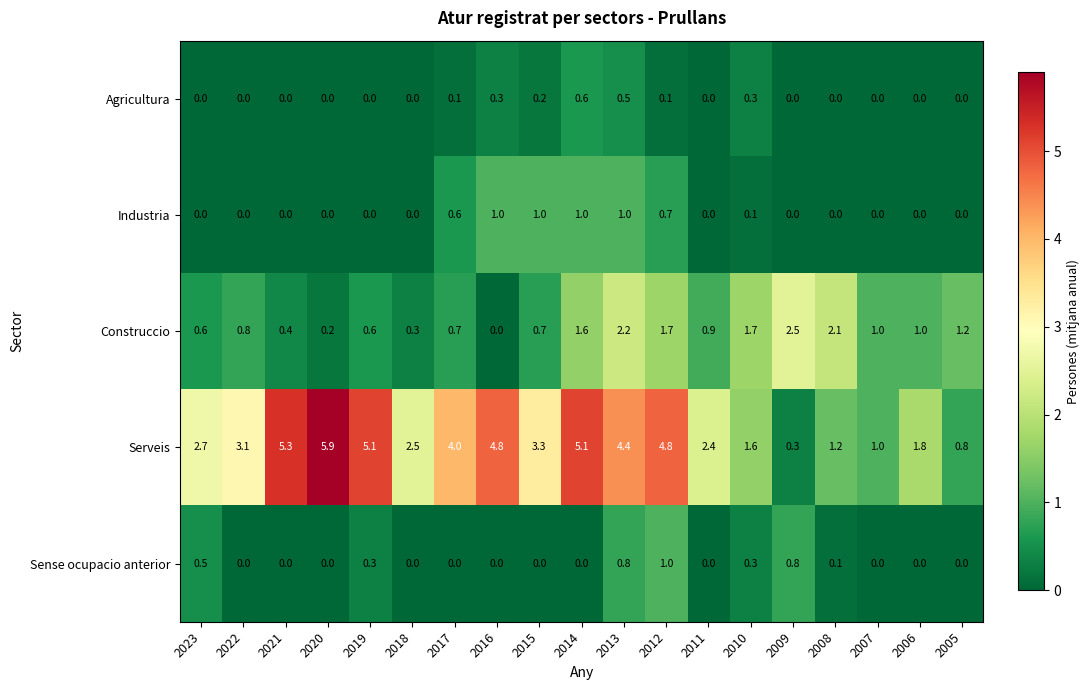

Is the value of Serveis at 2020 greater than the value of Construccio at 2019?

Yes